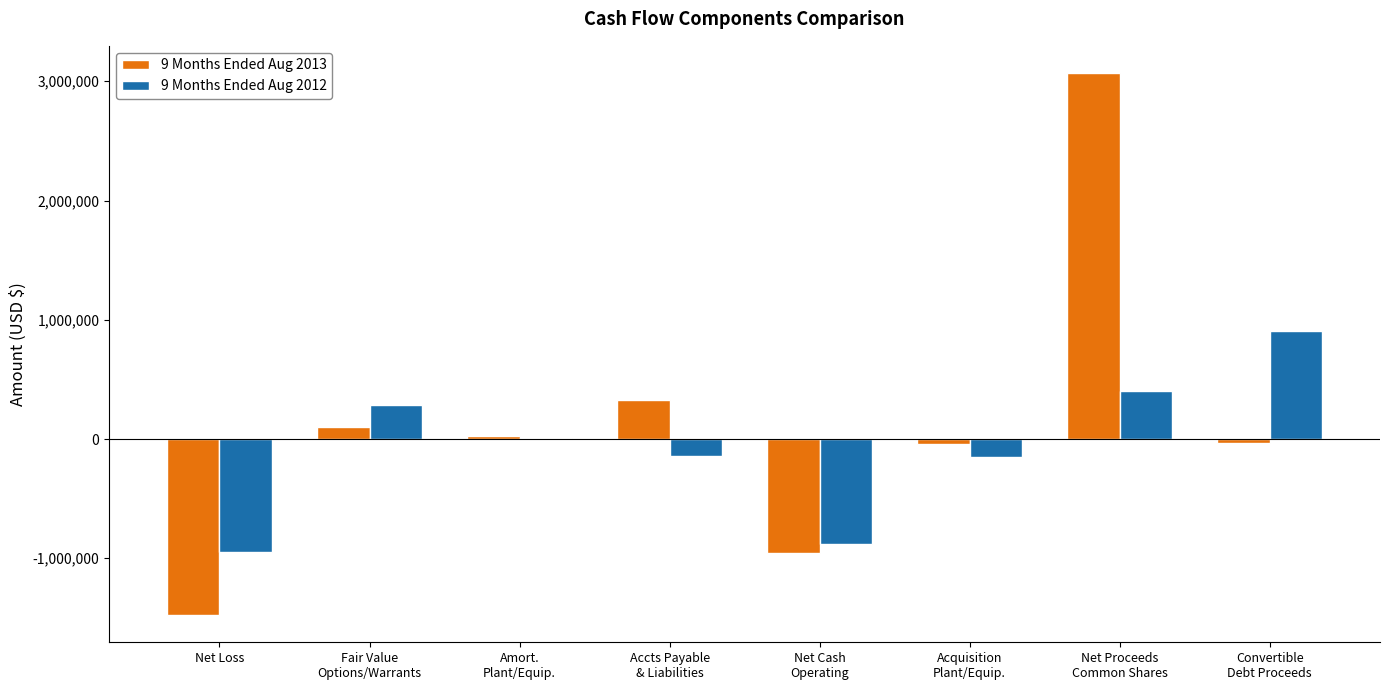

Which series has the largest total across all categories?

9 Months Ended Aug 2013